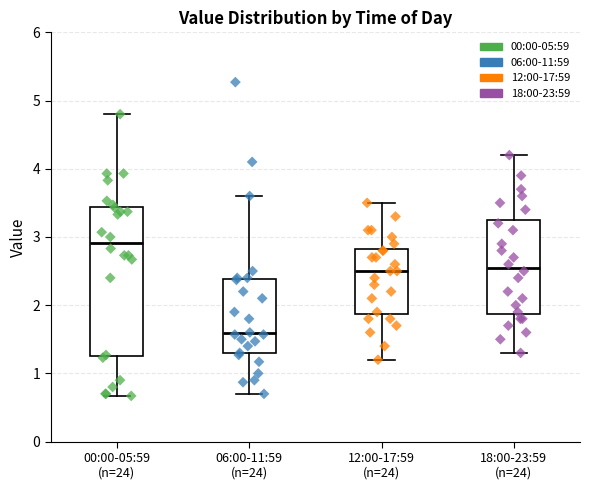

Where is the lower edge of the box for 18:00-23:59 (n=24) on the y-axis? The values are not printed on the chart, so give them approximately, as read against the axis.

1.9